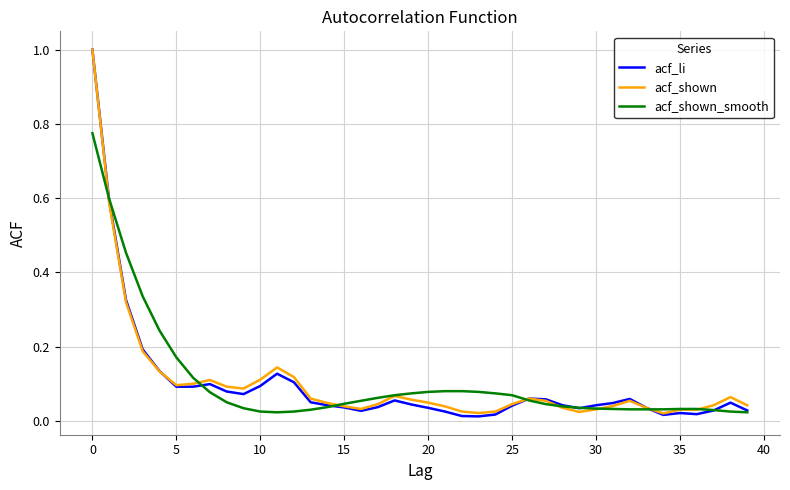

Which series has the widest spread of values?

acf_li